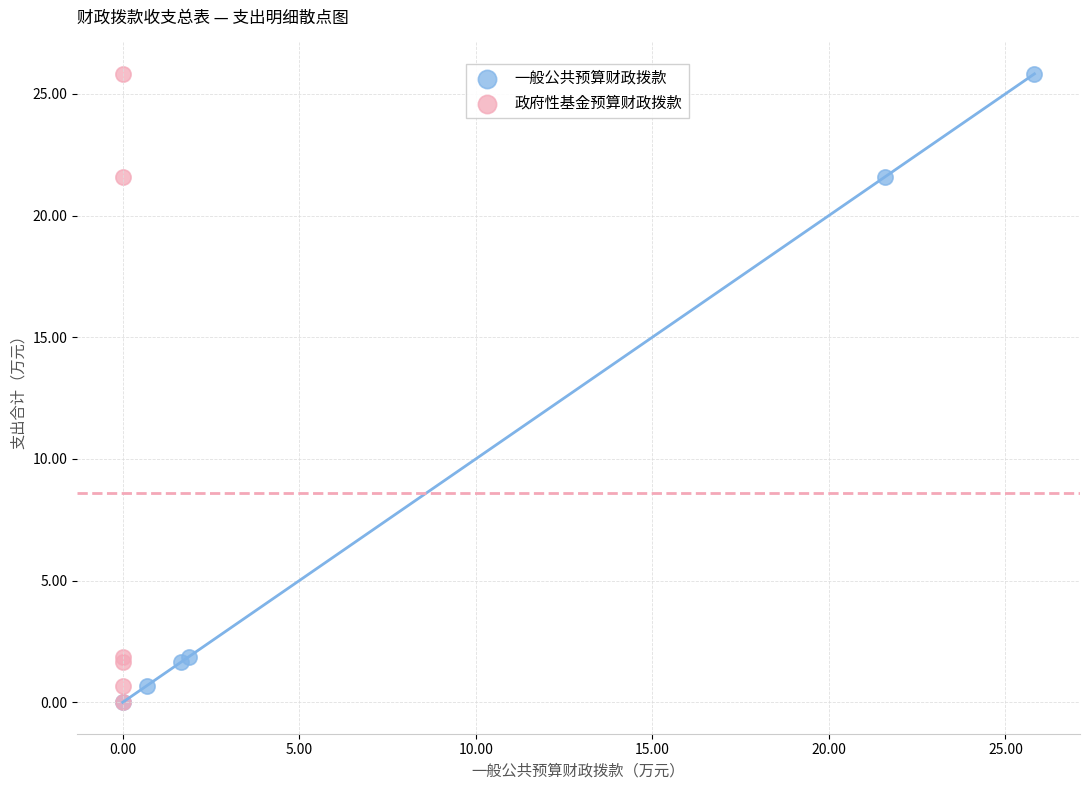

What are all the series names shown in the legend?

一般公共预算财政拨款, 政府性基金预算财政拨款